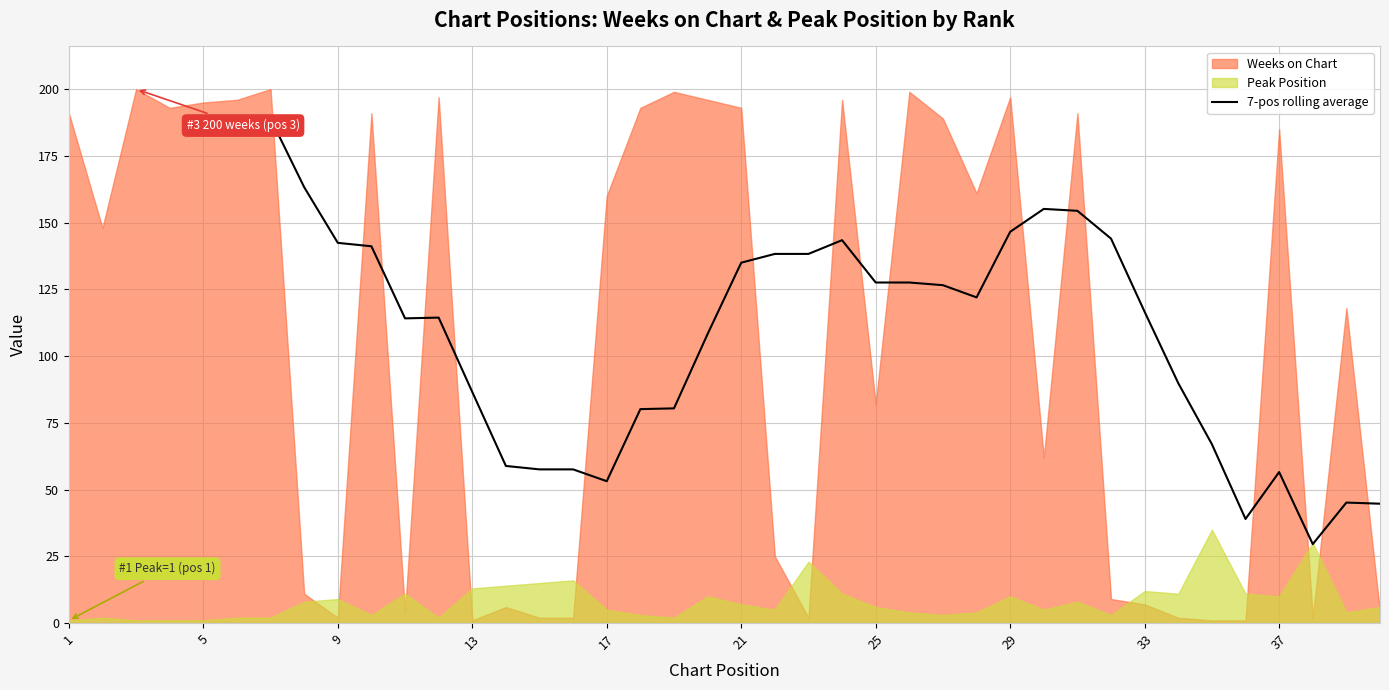

Reading left to right, list all the values displayed in this chart.

189.0	163.3	142.4	141.1	114.1	114.4	86.6	58.9	57.6	57.6	53.1	80.1	80.4	108.3	135.0	138.3	138.3	143.4	127.6	127.6	126.6	122.0	146.6	155.1	154.4	144.0	116.6	89.9	67.0	39.0	56.6	29.6	45.1	44.7